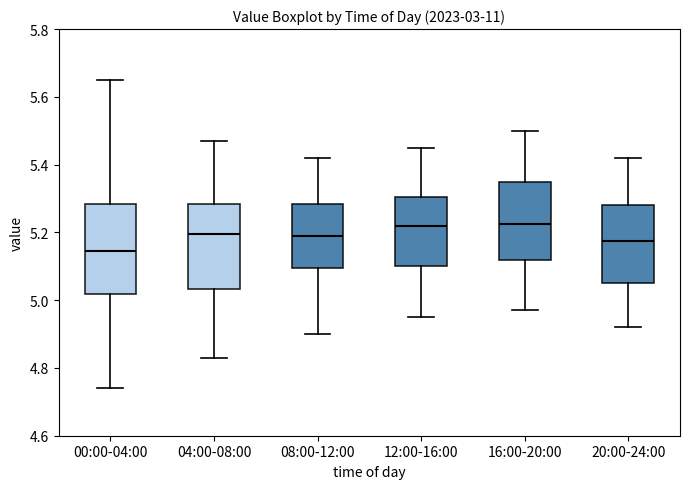

Reading left to right, read every box against the y-axis: the position of its median line, the range the box covers, and the ends of its whiskers. The values are not printed on the chart, so give them approximately, as read against the axis.

00:00-04:00: median 5.14, box 5.02 to 5.28, whiskers 4.74 to 5.66
04:00-08:00: median 5.20, box 5.04 to 5.28, whiskers 4.84 to 5.48
08:00-12:00: median 5.20, box 5.10 to 5.28, whiskers 4.90 to 5.42
12:00-16:00: median 5.22, box 5.10 to 5.30, whiskers 4.96 to 5.46
16:00-20:00: median 5.22, box 5.12 to 5.36, whiskers 4.98 to 5.50
20:00-24:00: median 5.18, box 5.06 to 5.28, whiskers 4.92 to 5.42